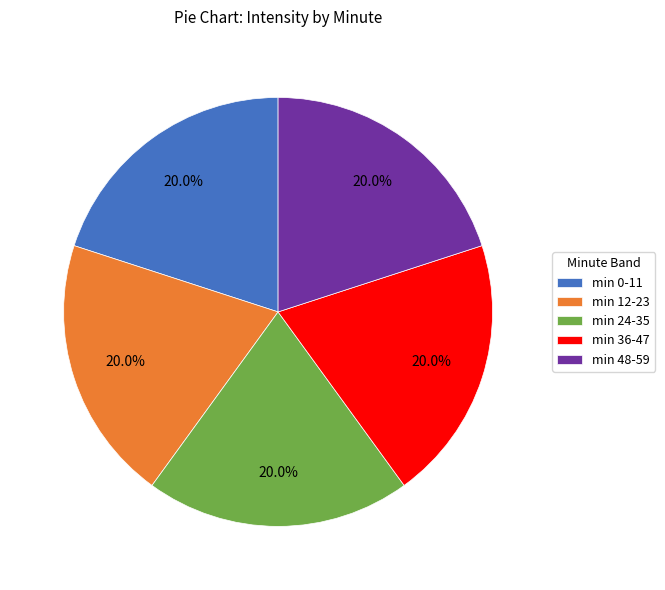

Is there a majority slice in this chart?

No